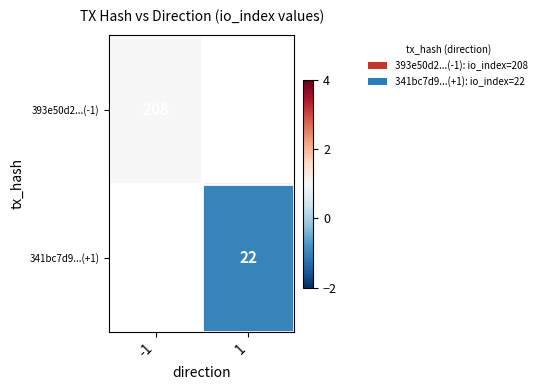

The 341bc7d9...(+1) series shows -1.7 at 1. True or false?

False